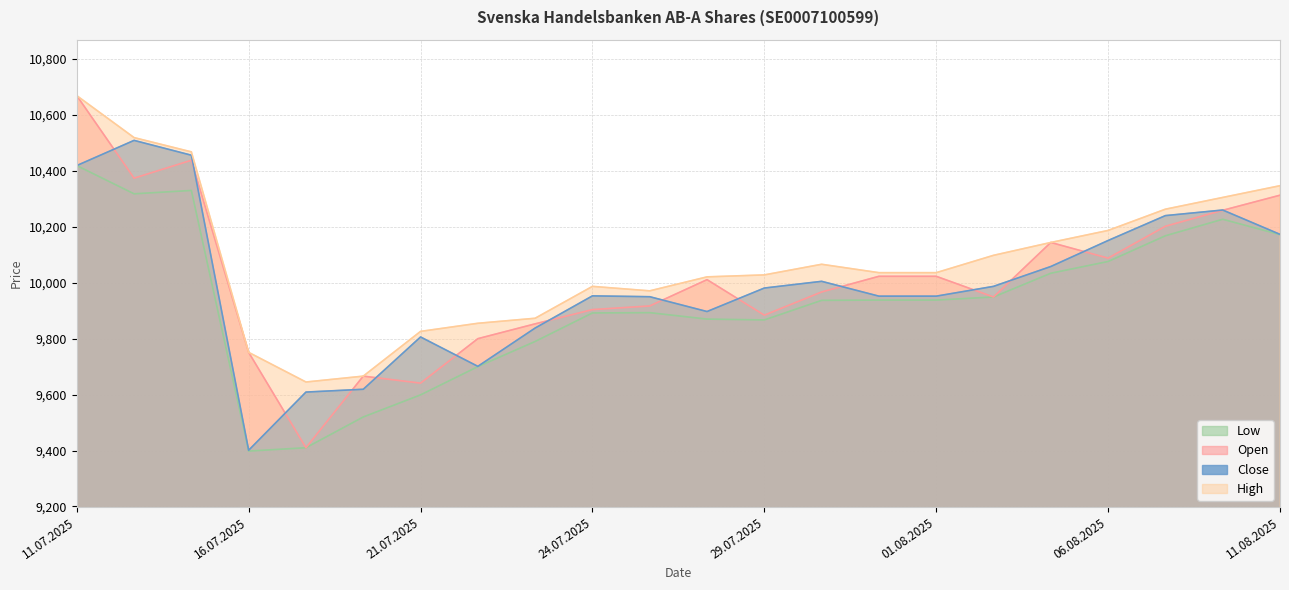

What value does the High series have at 07.08.2025?

10263